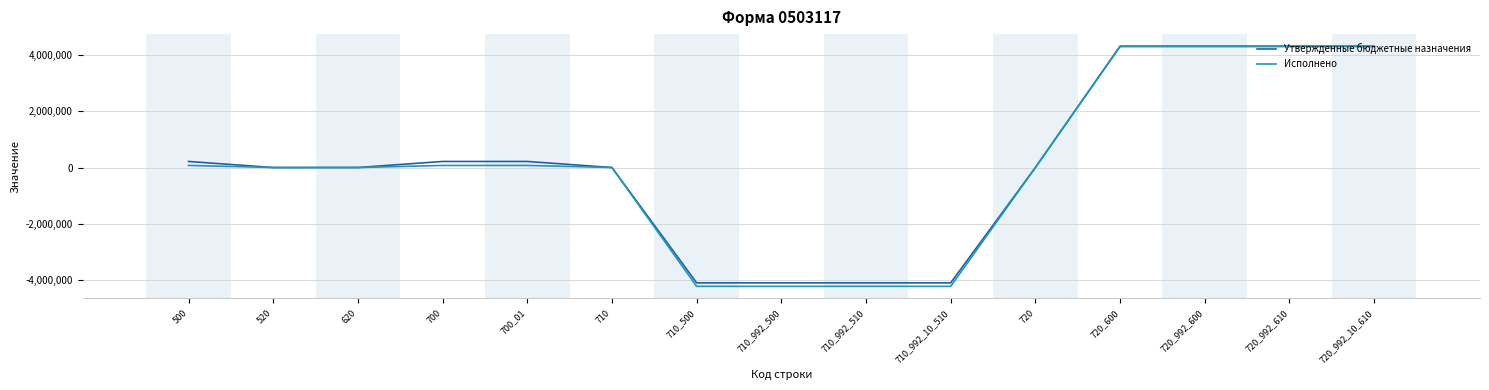

Which series has the largest range (max minus min)?

Исполнено